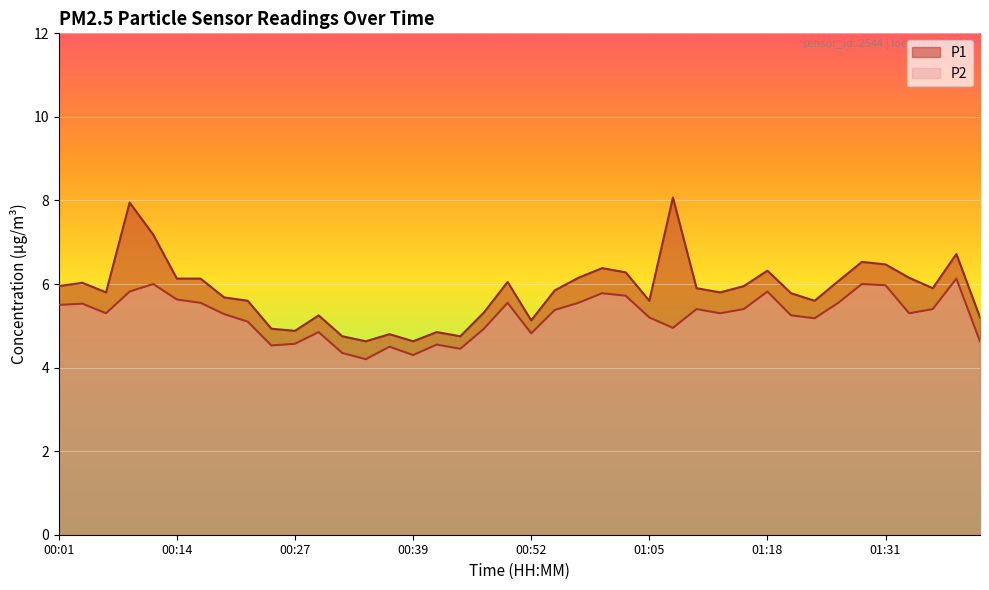

What is the difference between the second highest and minimum values in the P2 series?

1.8